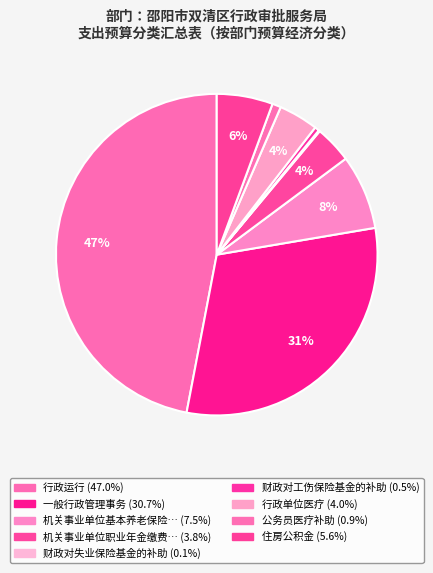

How many segments does this pie chart have?

9